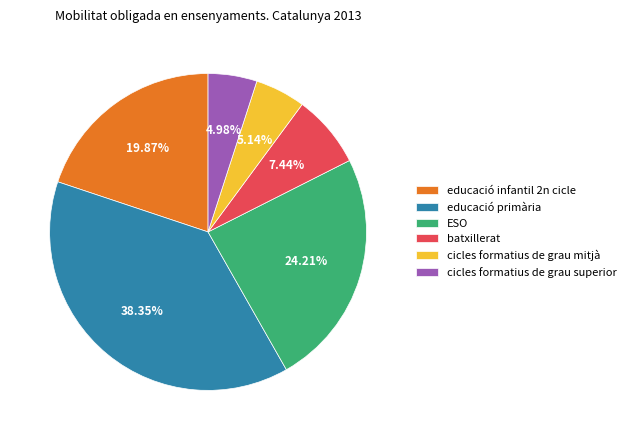

To the nearest percent, what is the difference between the largest and smallest slice percentages?

33%